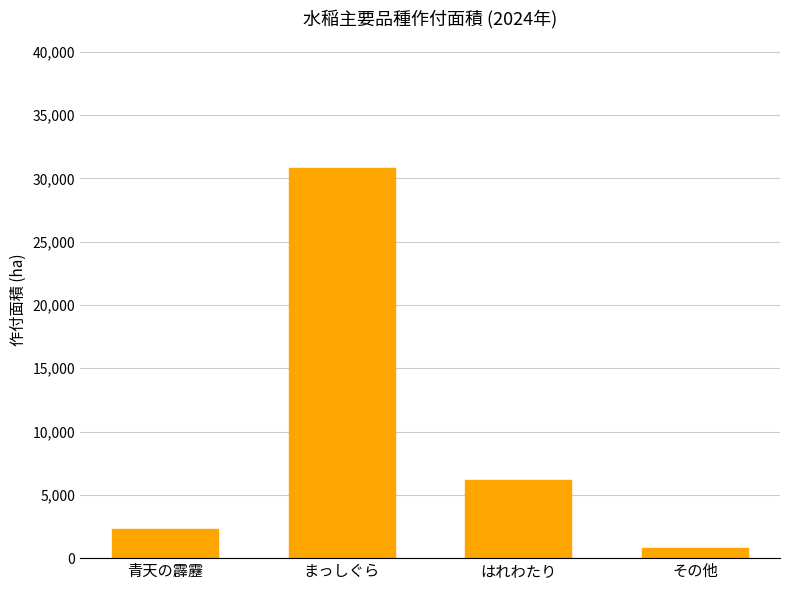

Are the bars horizontal?

No